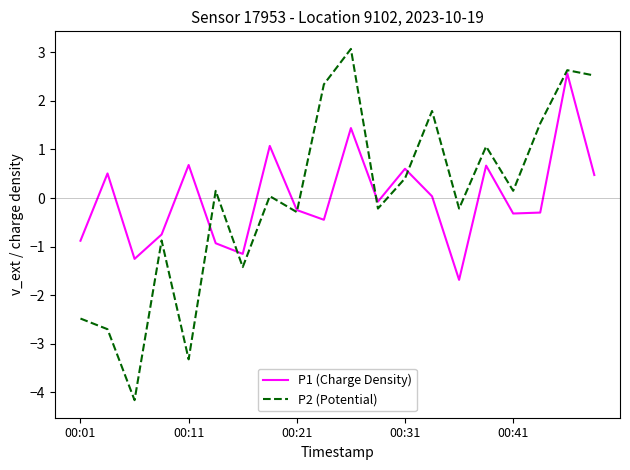

What is the smallest value displayed?

-4.2